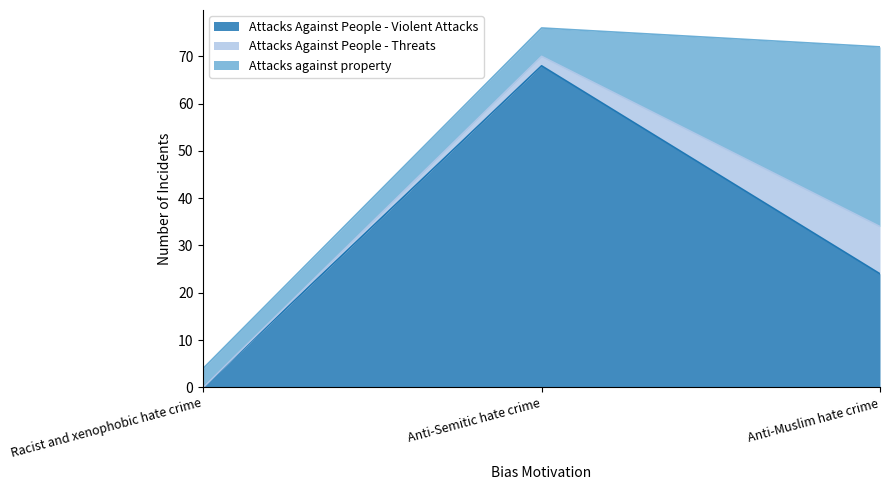

Does the chart have visible grid lines?

No